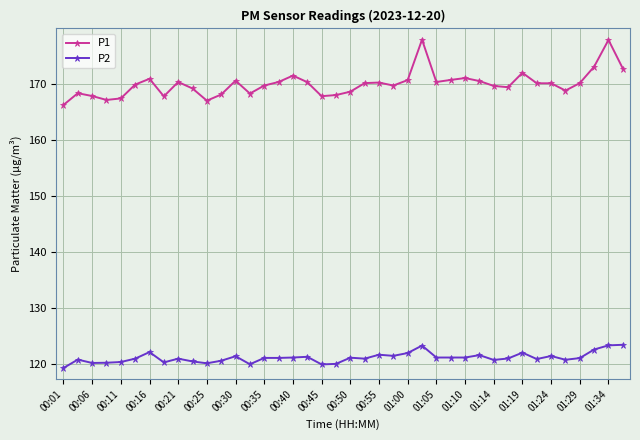

What is the lowest value of the P2 series?

119.3